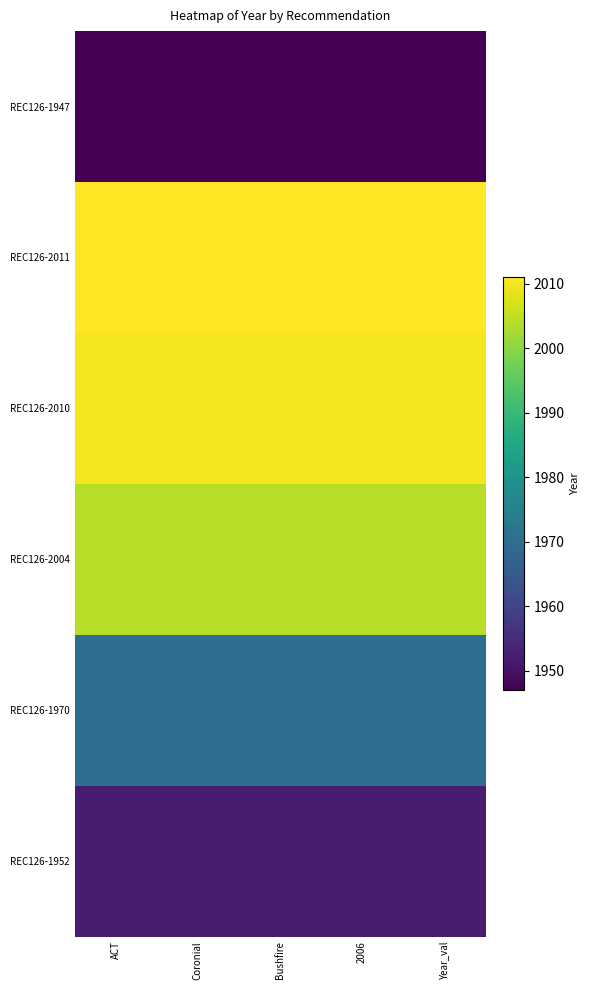

Reading left to right, extract all data points from this chart.

REC126-1947: ACT=1947	Coronial=1947	Bushfire=1947	2006=1947	Year_val=1947
REC126-2011: ACT=2011	Coronial=2011	Bushfire=2011	2006=2011	Year_val=2011
REC126-2010: ACT=2010	Coronial=2010	Bushfire=2010	2006=2010	Year_val=2010
REC126-2004: ACT=2004	Coronial=2004	Bushfire=2004	2006=2004	Year_val=2004
REC126-1970: ACT=1970	Coronial=1970	Bushfire=1970	2006=1970	Year_val=1970
REC126-1952: ACT=1952	Coronial=1952	Bushfire=1952	2006=1952	Year_val=1952